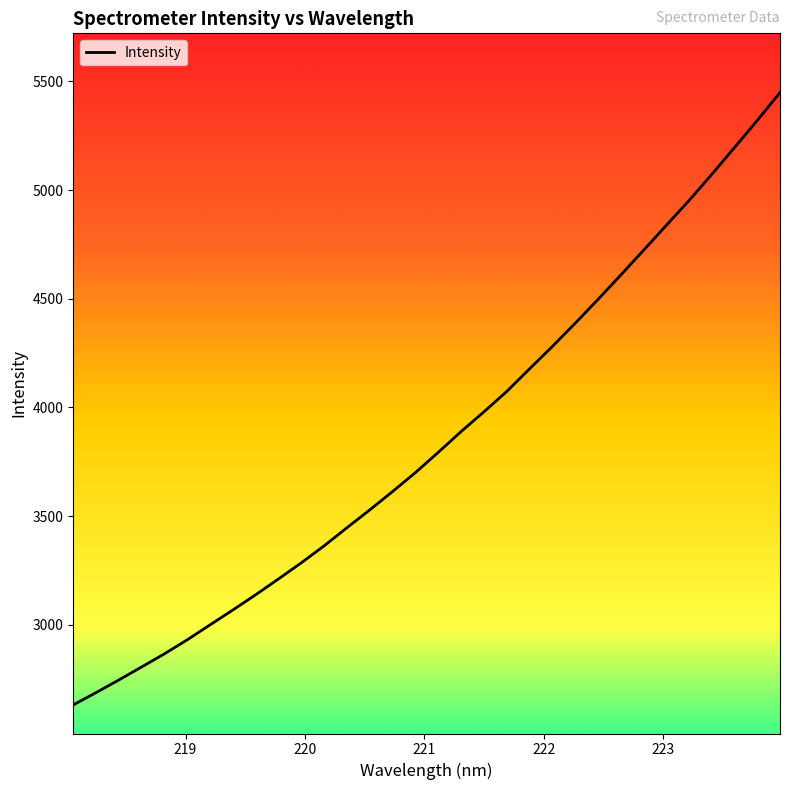

True or false: there are more than 2 points higher than both neighbors.

False